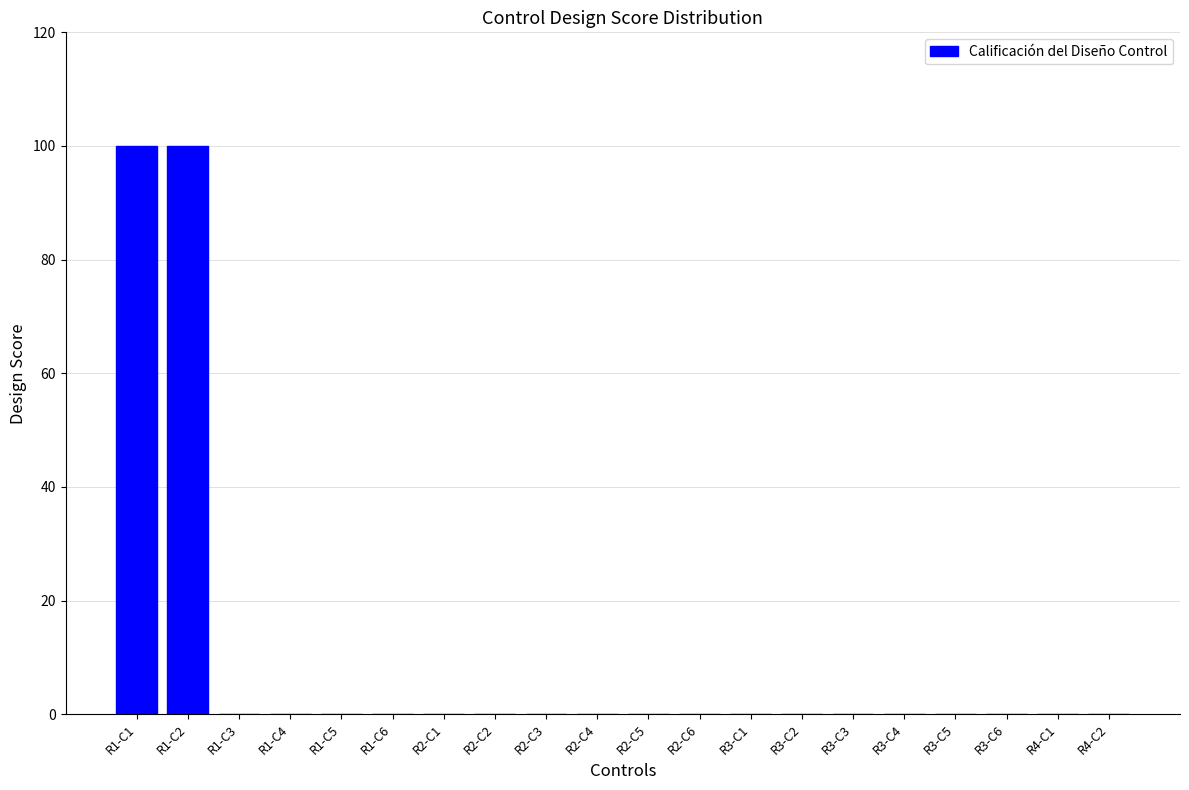

Between R1-C1 and R2-C3, which is larger?

R1-C1